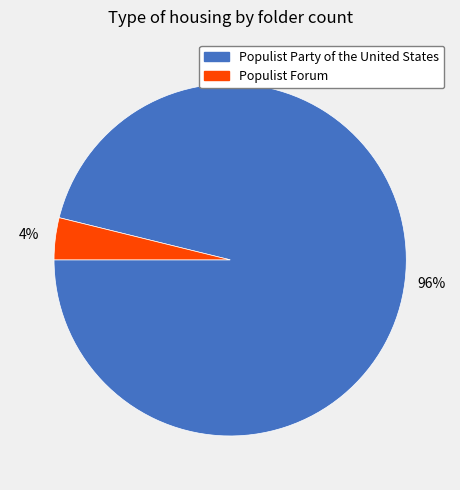

To the nearest percent, what portion does Populist Party of the United States represent?

96%